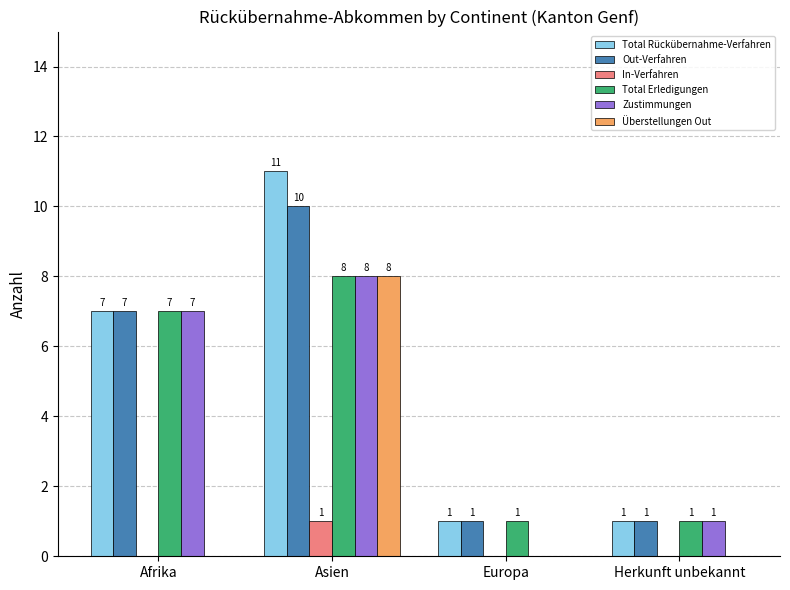

What value does the Out-Verfahren series have at Afrika?

7